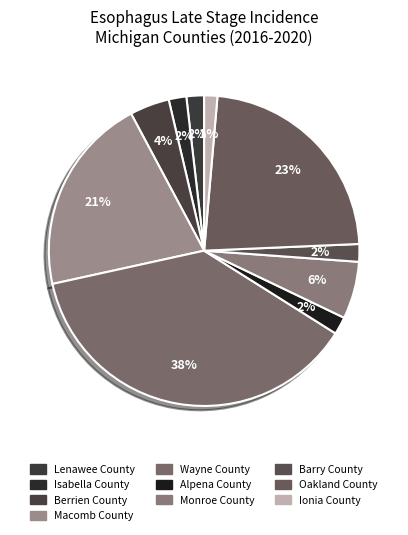

To the nearest percent, what is the combined percentage of Lenawee County and Alpena County?

4%